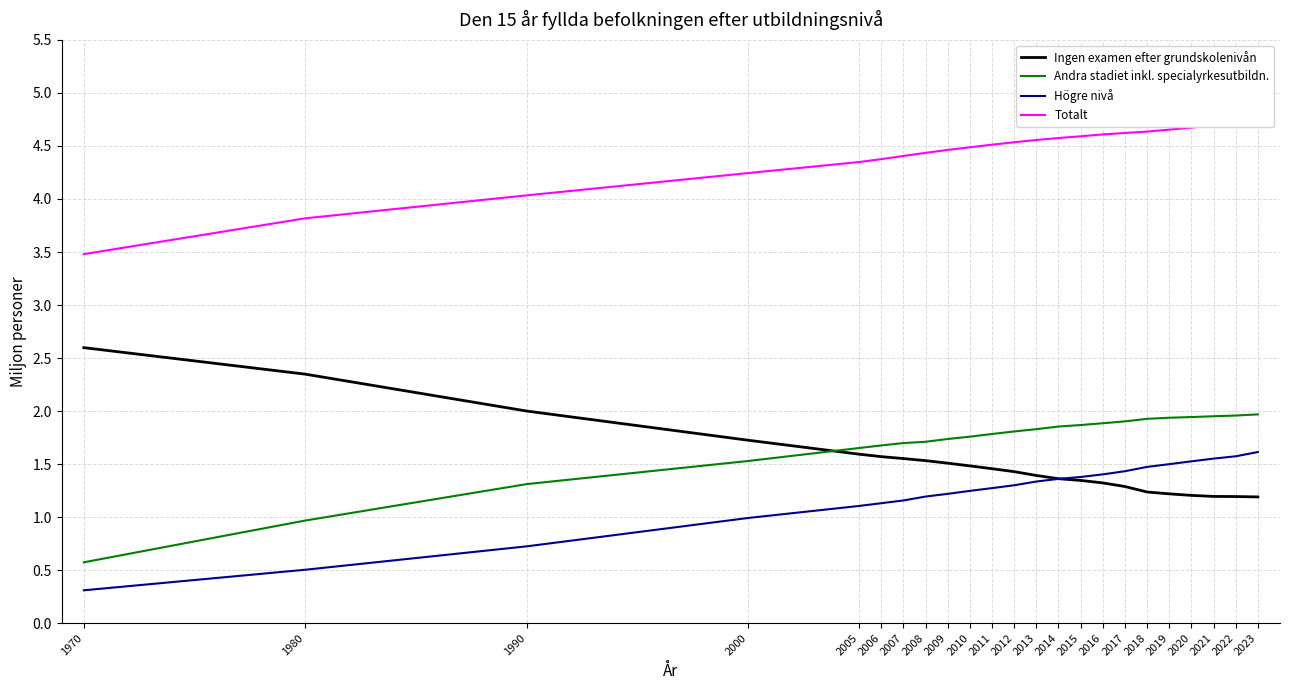

Reading left to right, extract all data points from this chart.

Ingen examen efter grundskolenivån: 2.6	2.3	2.0	1.7	1.6	1.6	1.6	1.5	1.5	1.5	1.5	1.4	1.4	1.4	1.3	1.3	1.3	1.2	1.2	1.2	1.2	1.2	1.2
Andra stadiet inkl. specialyrkesutbildn.: 0.6	1.0	1.3	1.5	1.7	1.7	1.7	1.7	1.7	1.8	1.8	1.8	1.8	1.9	1.9	1.9	1.9	1.9	1.9	1.9	2.0	2.0	2.0
Högre nivå: 0.3	0.5	0.7	1.0	1.1	1.1	1.2	1.2	1.2	1.2	1.3	1.3	1.3	1.4	1.4	1.4	1.4	1.5	1.5	1.5	1.6	1.6	1.6
Totalt: 3.5	3.8	4.0	4.2	4.3	4.4	4.4	4.4	4.5	4.5	4.5	4.5	4.6	4.6	4.6	4.6	4.6	4.6	4.7	4.7	4.7	4.7	4.8